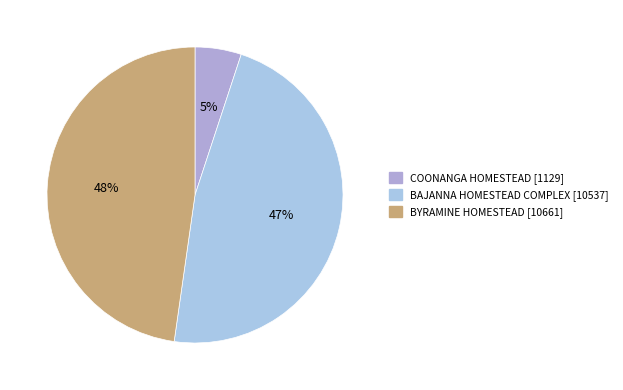

What is the change in value from COONANGA HOMESTEAD to BAJANNA HOMESTEAD COMPLEX?

+9408